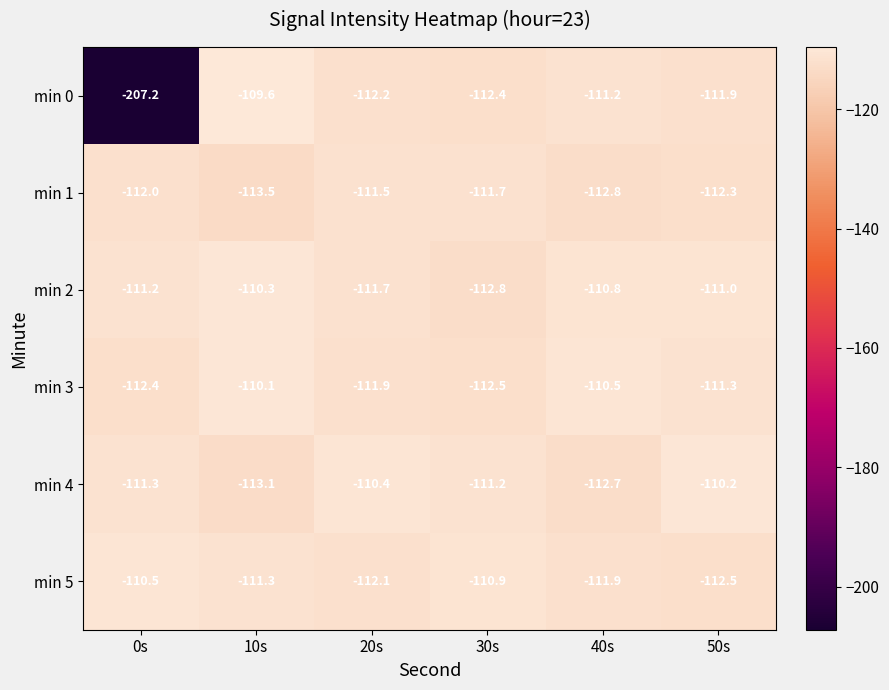

Which category has the lowest value across all series?

0s